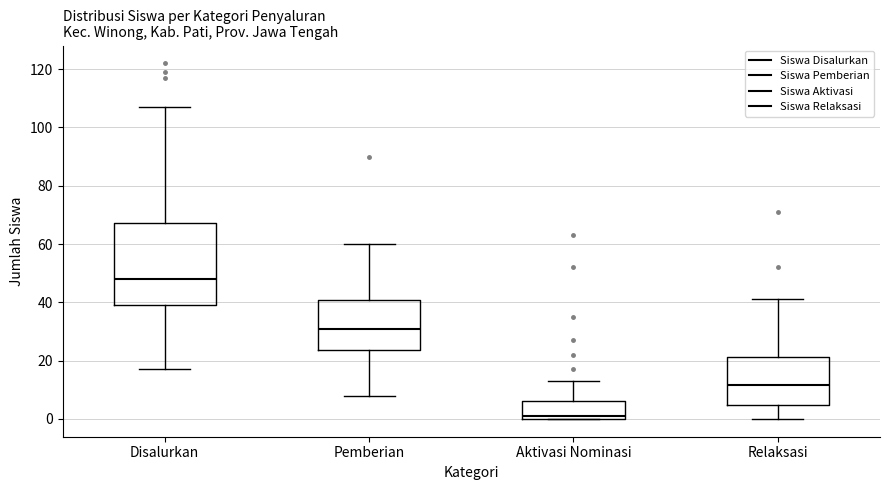

Reading left to right, read every box against the y-axis: the position of its median line, the range the box covers, and the ends of its whiskers. The values are not printed on the chart, so give them approximately, as read against the axis.

Disalurkan: median 48, box 40 to 68, whiskers 18 to 108
Pemberian: median 32, box 24 to 40, whiskers 8 to 60
Aktivasi Nominasi: median 2, box 0 to 6, whiskers 0 to 14
Relaksasi: median 12, box 4 to 22, whiskers 0 to 42